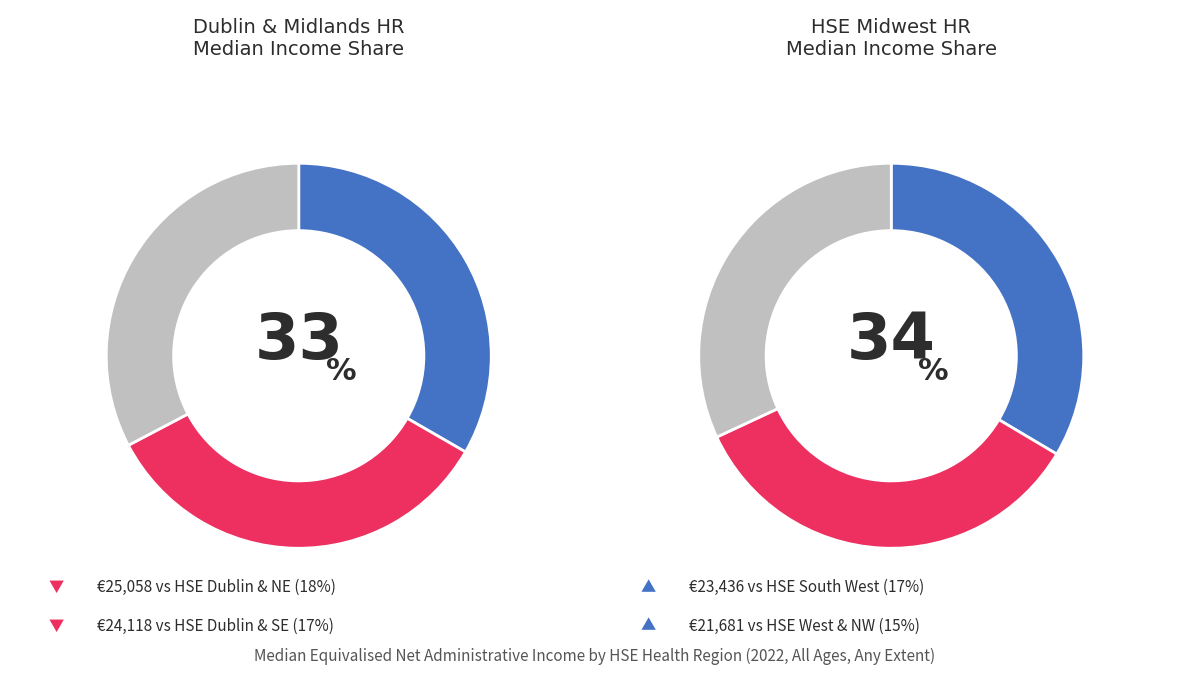

Does HSE West and North West HR represent more than half of the total?

No